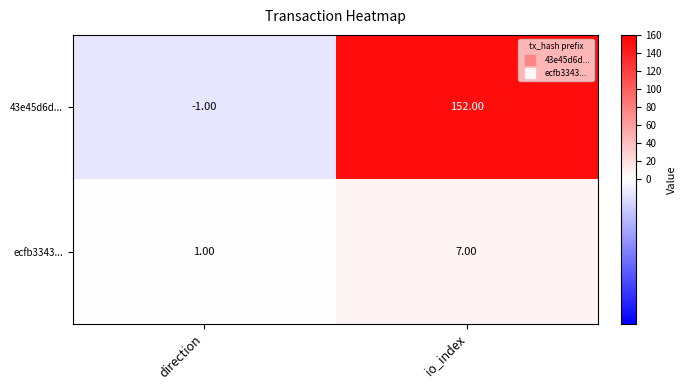

How many distinct data groups are displayed?

2